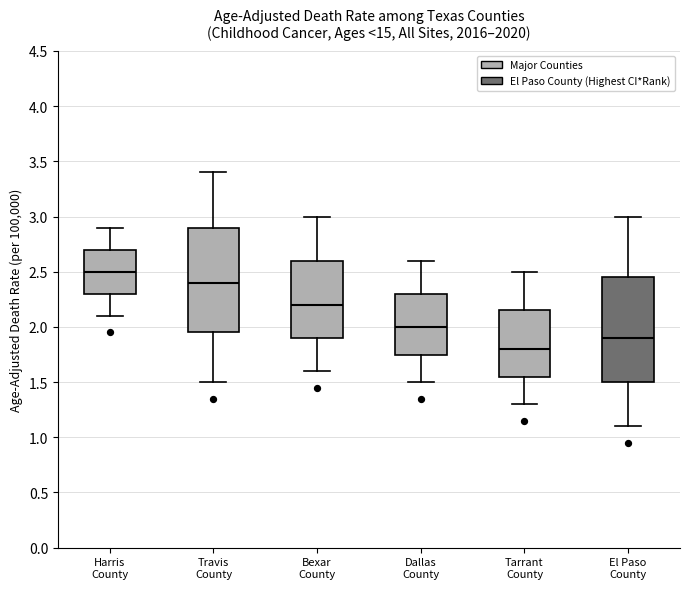

Reading left to right, read every box against the y-axis: the position of its median line, the range the box covers, and the ends of its whiskers. The values are not printed on the chart, so give them approximately, as read against the axis.

Harris County: median 2.50, box 2.30 to 2.70, whiskers 2.10 to 2.90
Travis County: median 2.40, box 1.95 to 2.90, whiskers 1.50 to 3.40
Bexar County: median 2.20, box 1.90 to 2.60, whiskers 1.60 to 3.00
Dallas County: median 2.00, box 1.75 to 2.30, whiskers 1.50 to 2.60
Tarrant County: median 1.80, box 1.55 to 2.15, whiskers 1.30 to 2.50
El Paso County: median 1.90, box 1.50 to 2.45, whiskers 1.10 to 3.00